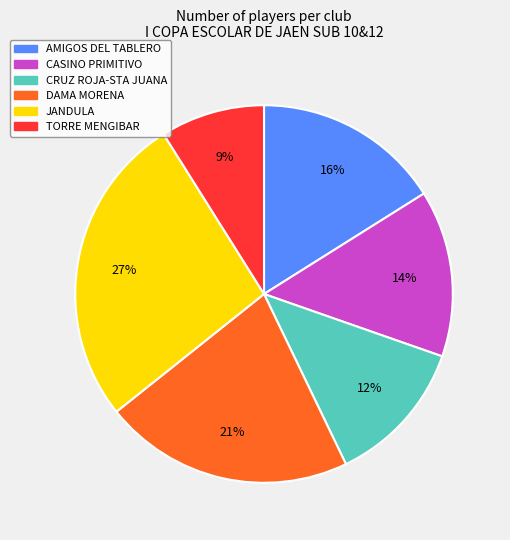

The CASINO PRIMITIVO slice represents 7% of the pie. True or false?

False